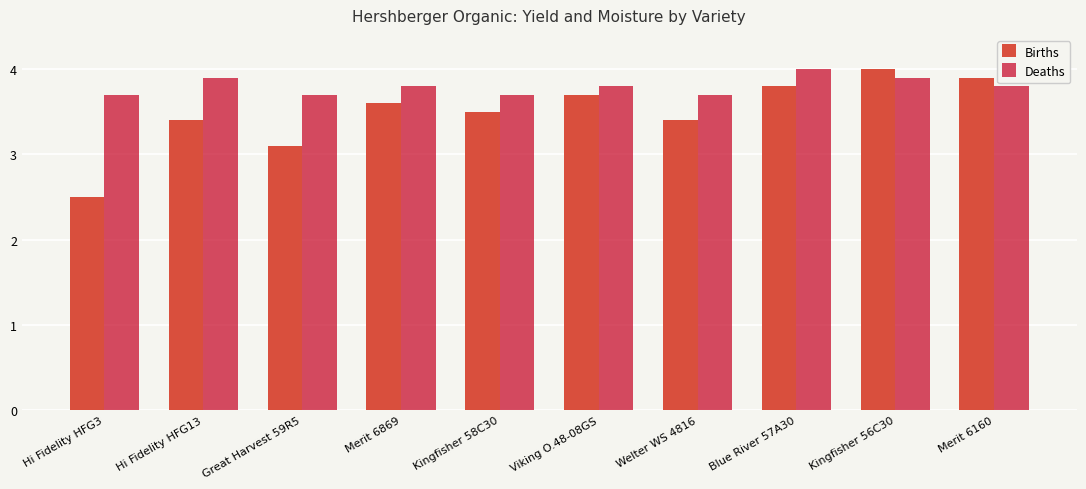

What are all the series names shown in the legend?

Births, Deaths